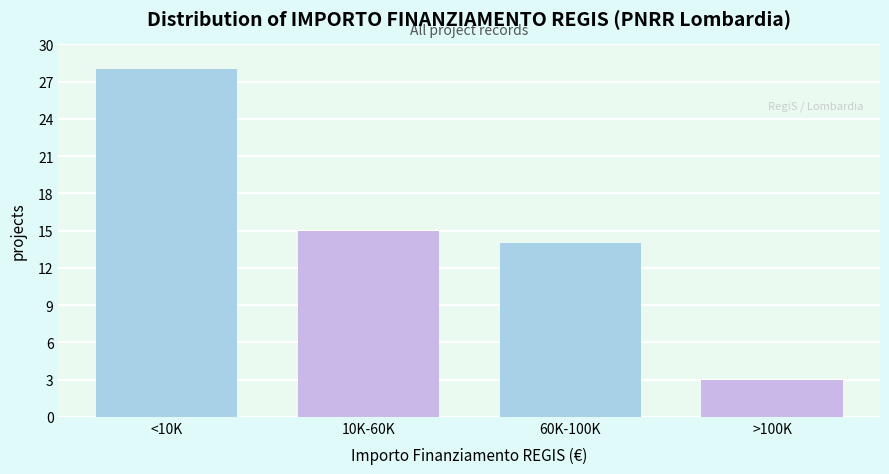

Reading right to left, extract all data points from this chart.

3	14	15	28